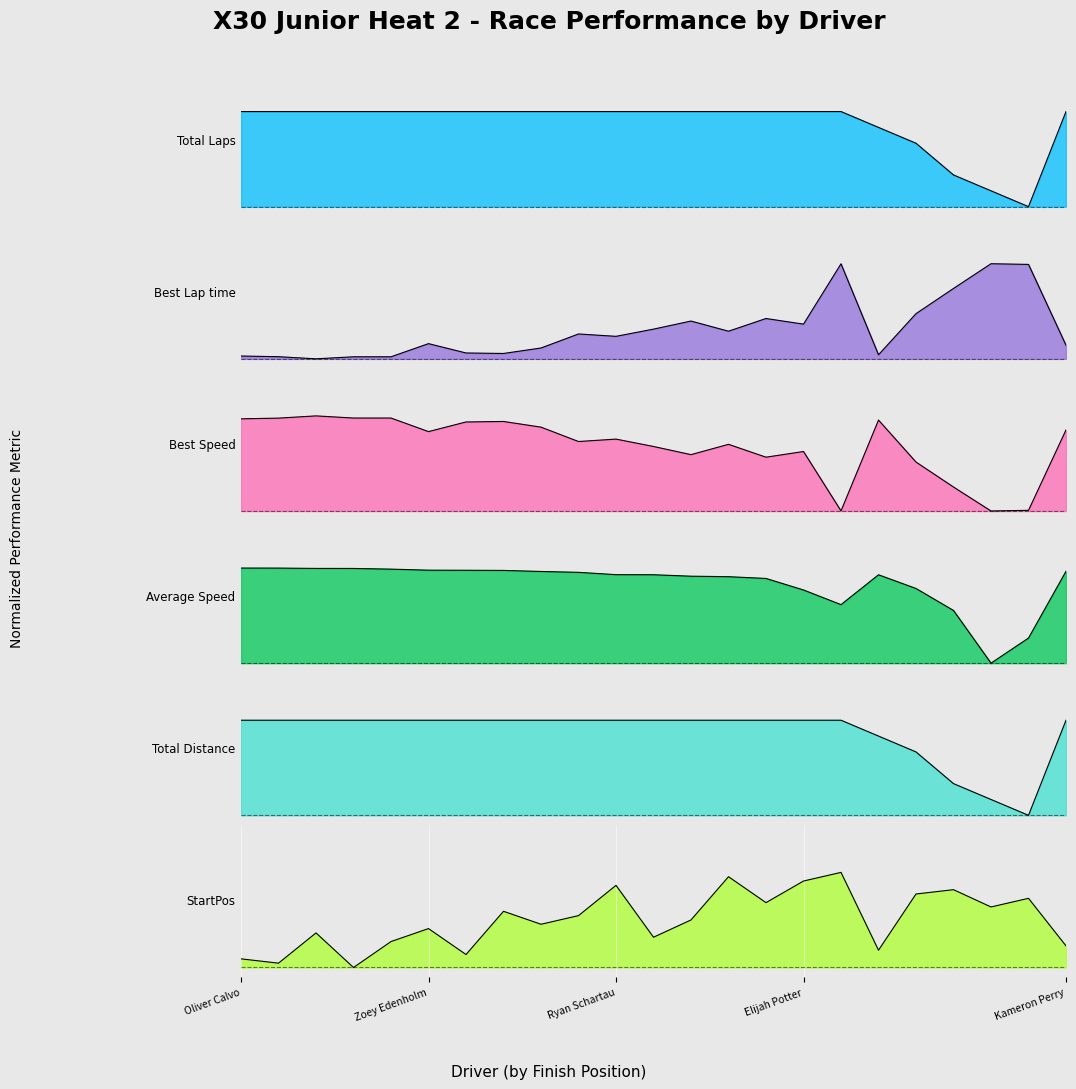

Read the Average Speed value at Calder McWhinney.

1.0